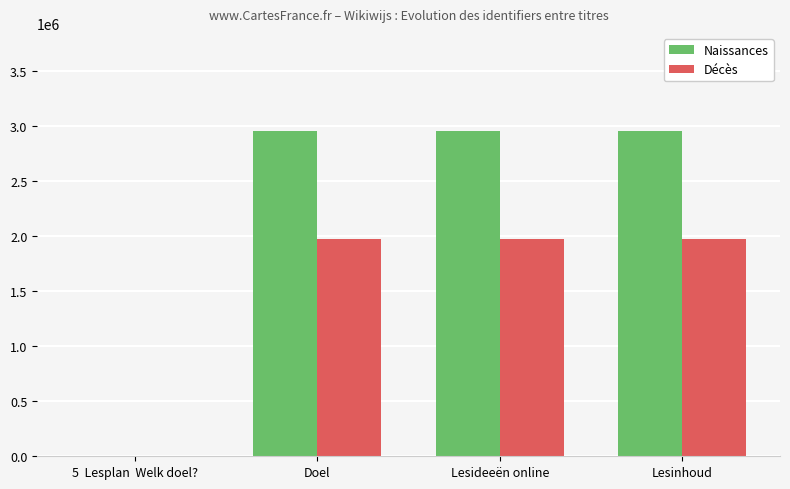

How many values in the Naissances series exceed 2961676?

2